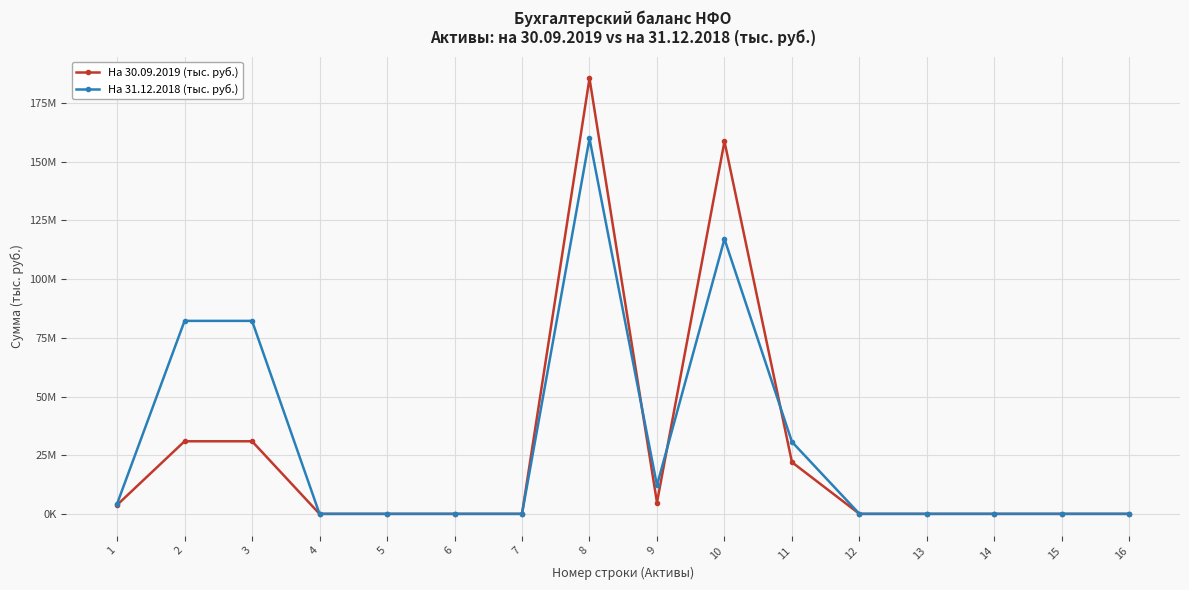

Where is the first local maximum for На 30.09.2019 (тыс. руб.)?

8